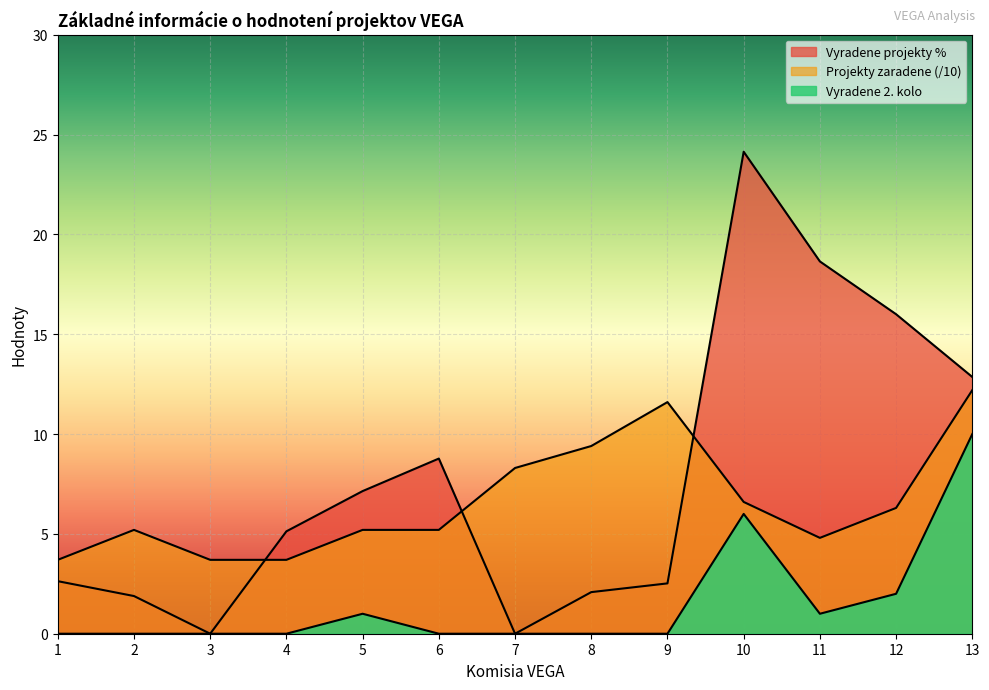

At how many categories does at least one series exceed 2?

13